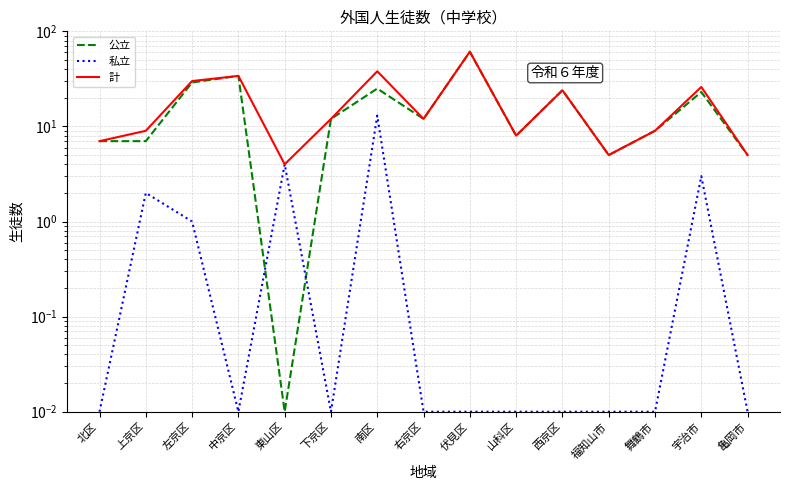

Is this an area chart (filled region under the line)?

No